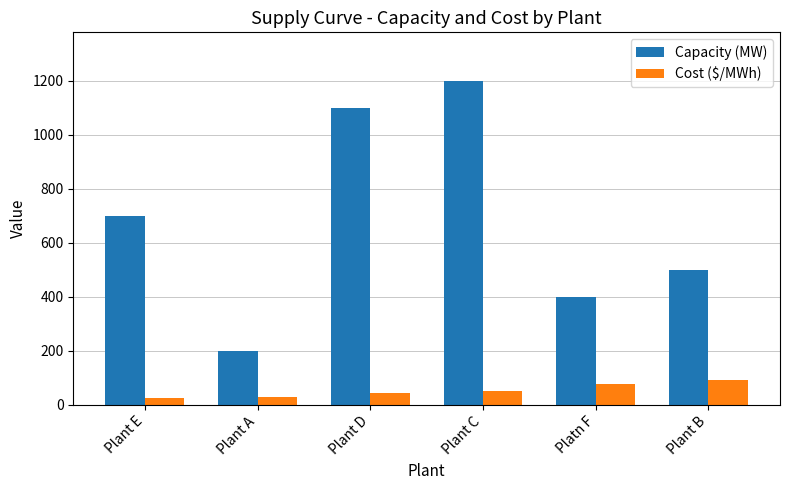

Which series changed the most between Platn F and Plant B?

Capacity (MW)